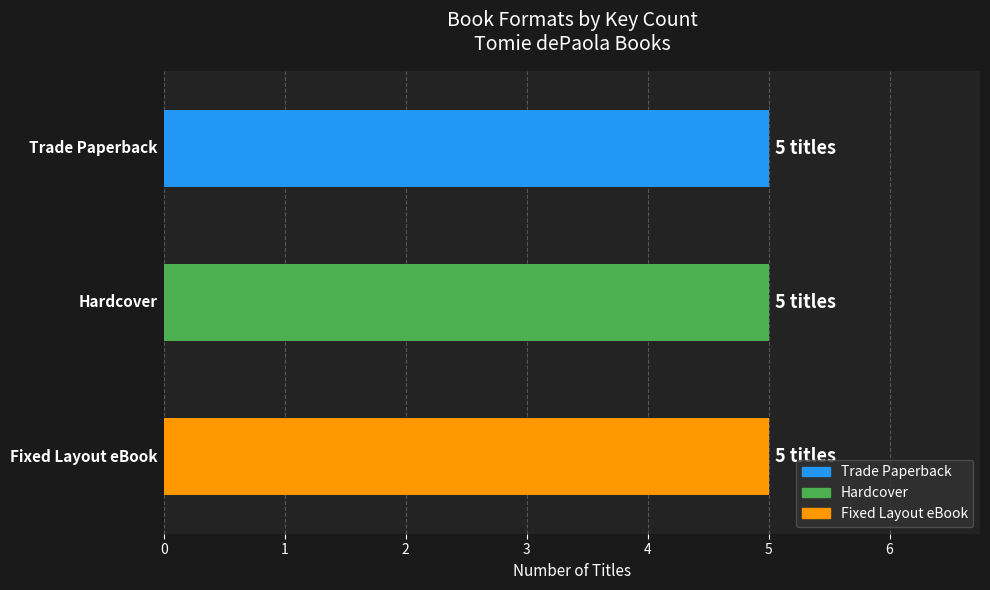

Is the value of Trade Paperback at Guess Who's Coming to Santa's greater than the value of Hardcover at Guess Who's Coming to Santa's?

No